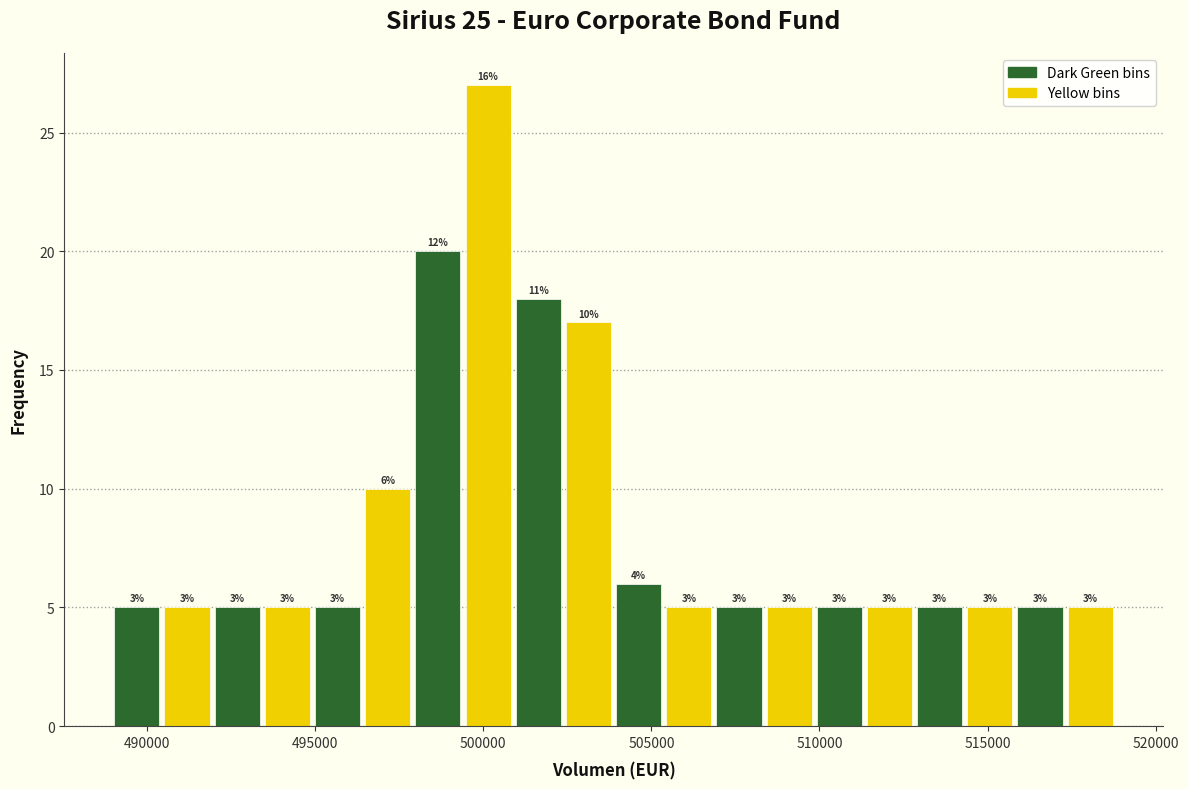

Read against the x-axis, roughly where is the centre of the tallest bar?

500000